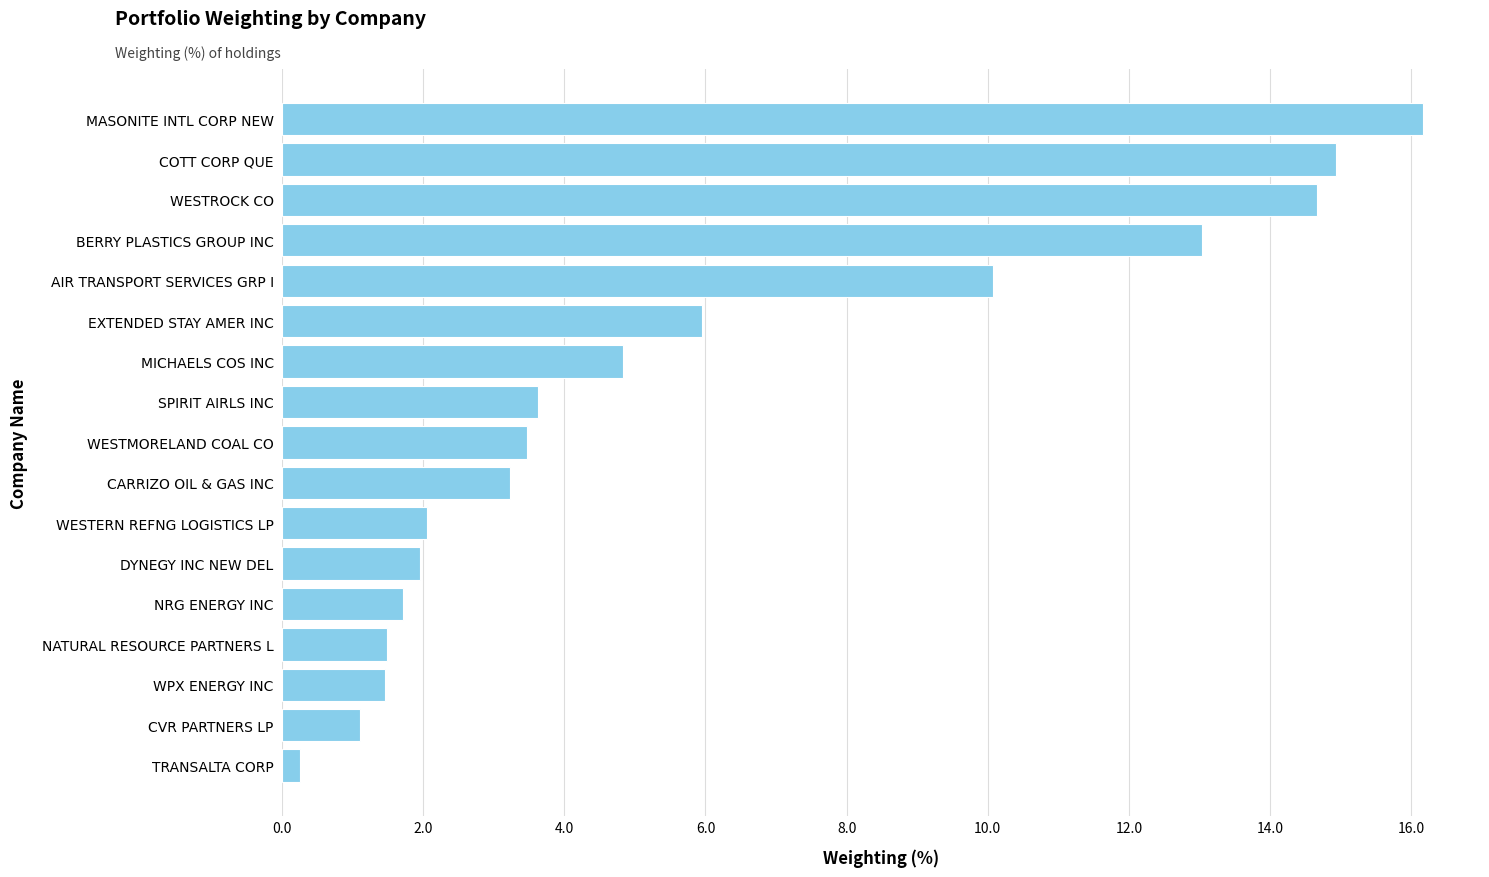

Are the bars horizontal?

Yes